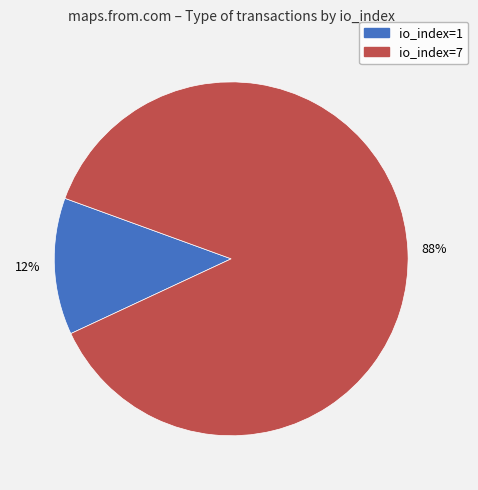

Count the number of slices in the pie.

2